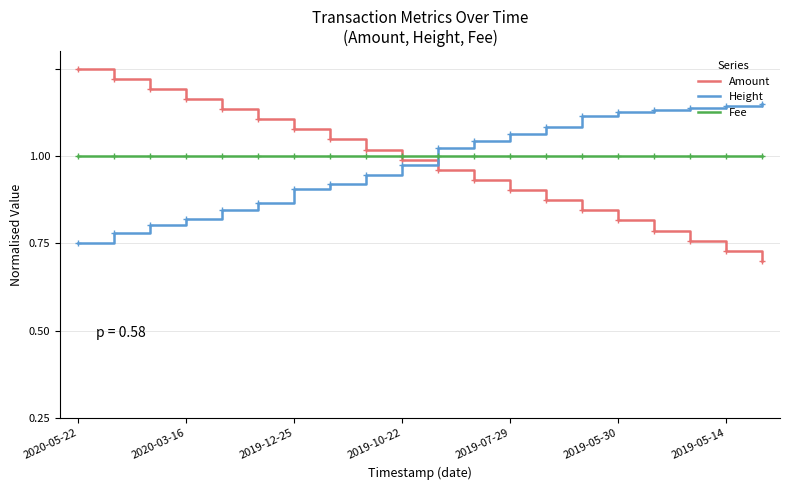

True or false: Height has more than 2 interior local peaks.

False